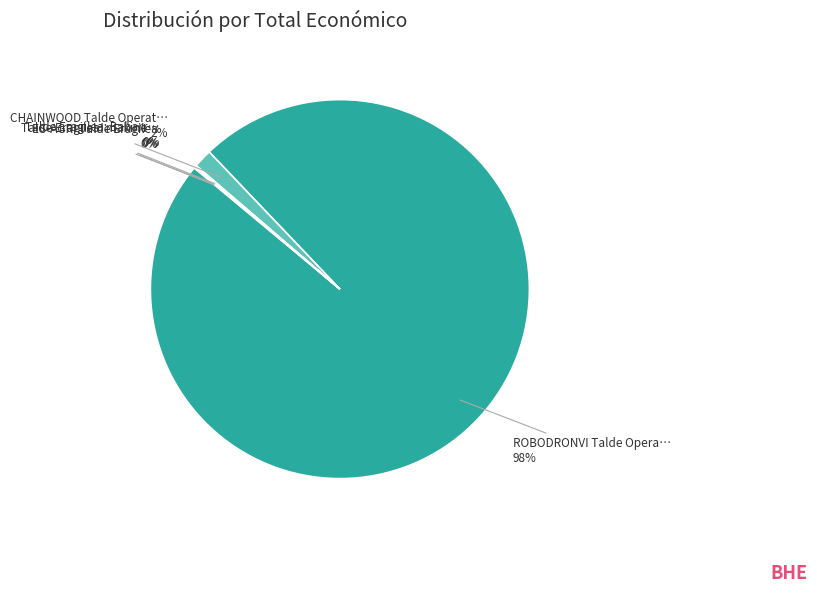

To the nearest percent, what is the average slice percentage?

20%